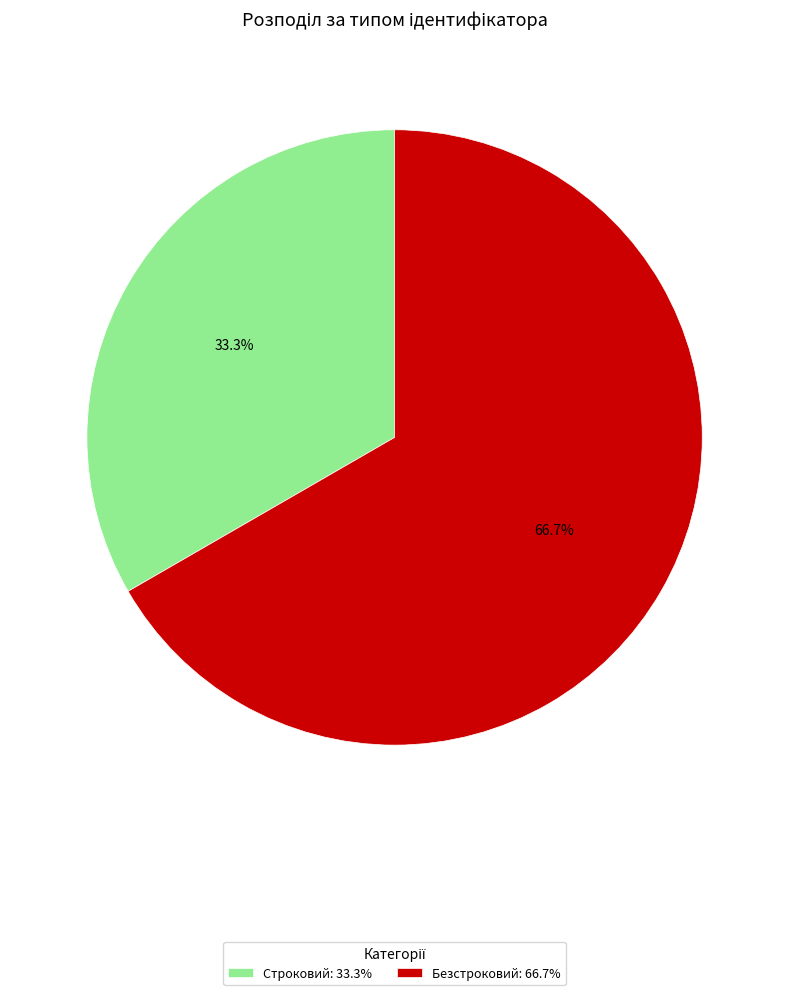

Is Безстроковий the majority of the pie?

Yes